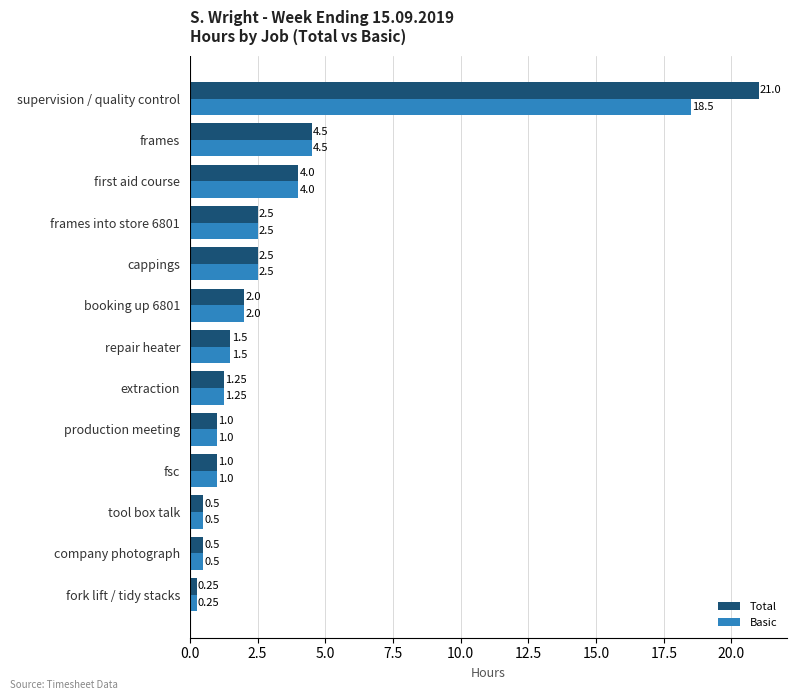

Rank the series by their maximum value, from lowest to highest.

Basic, Total